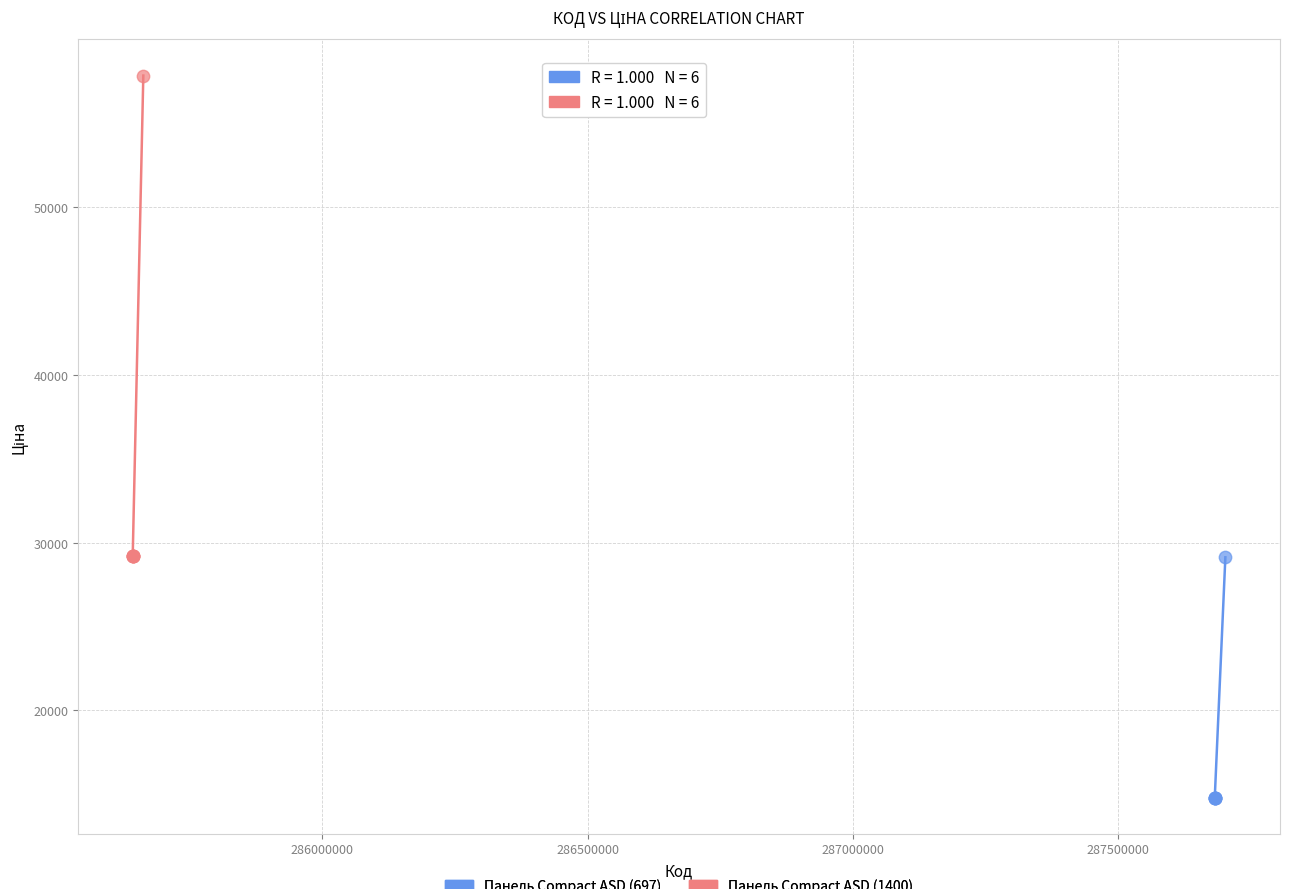

Which series contains the highest Y value?

Панель Compact ASD (1400)